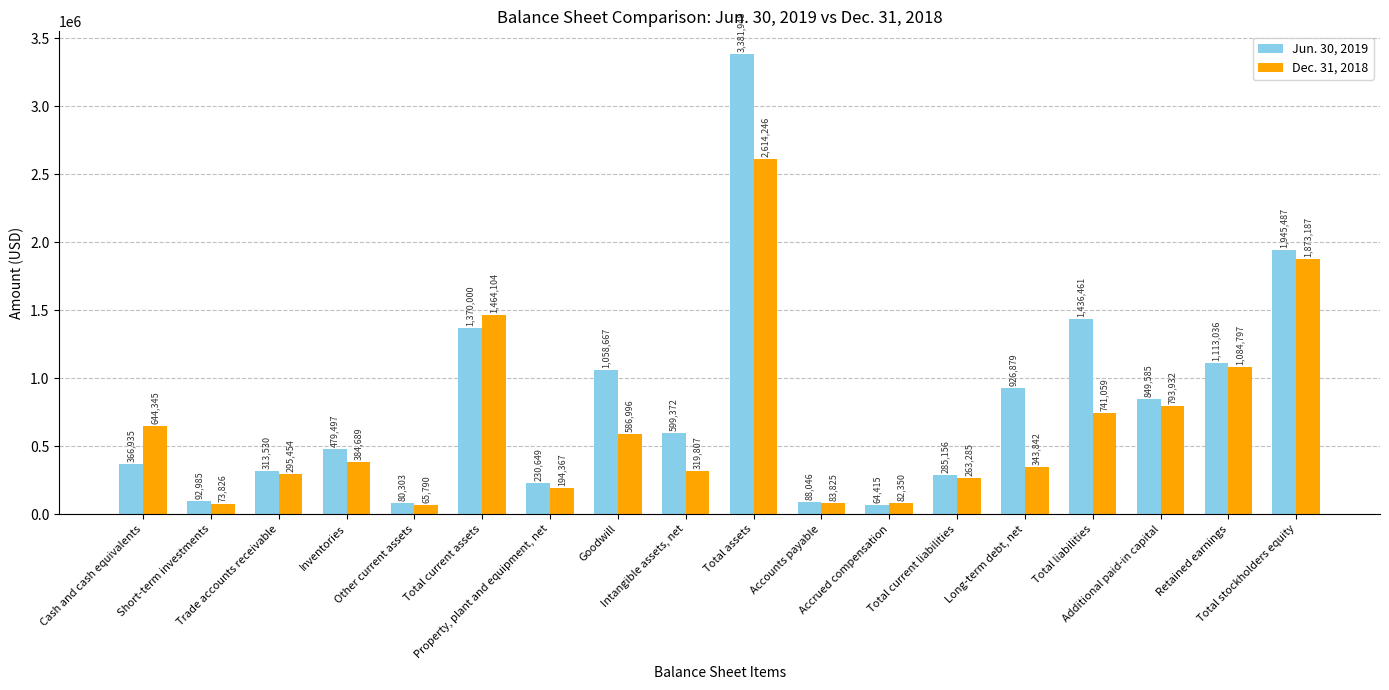

Which series has the largest range (max minus min)?

Jun. 30, 2019